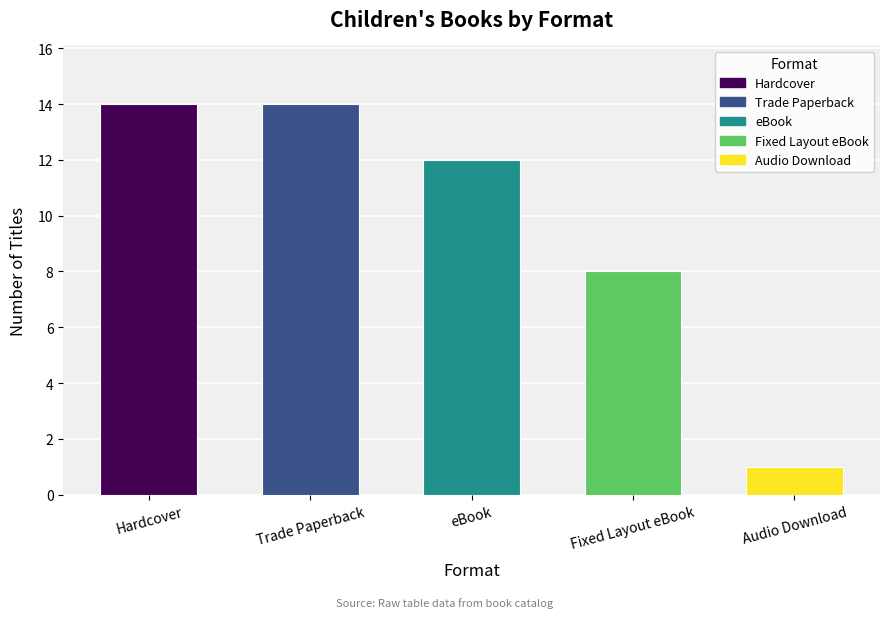

What is the maximum value shown in the chart?

14